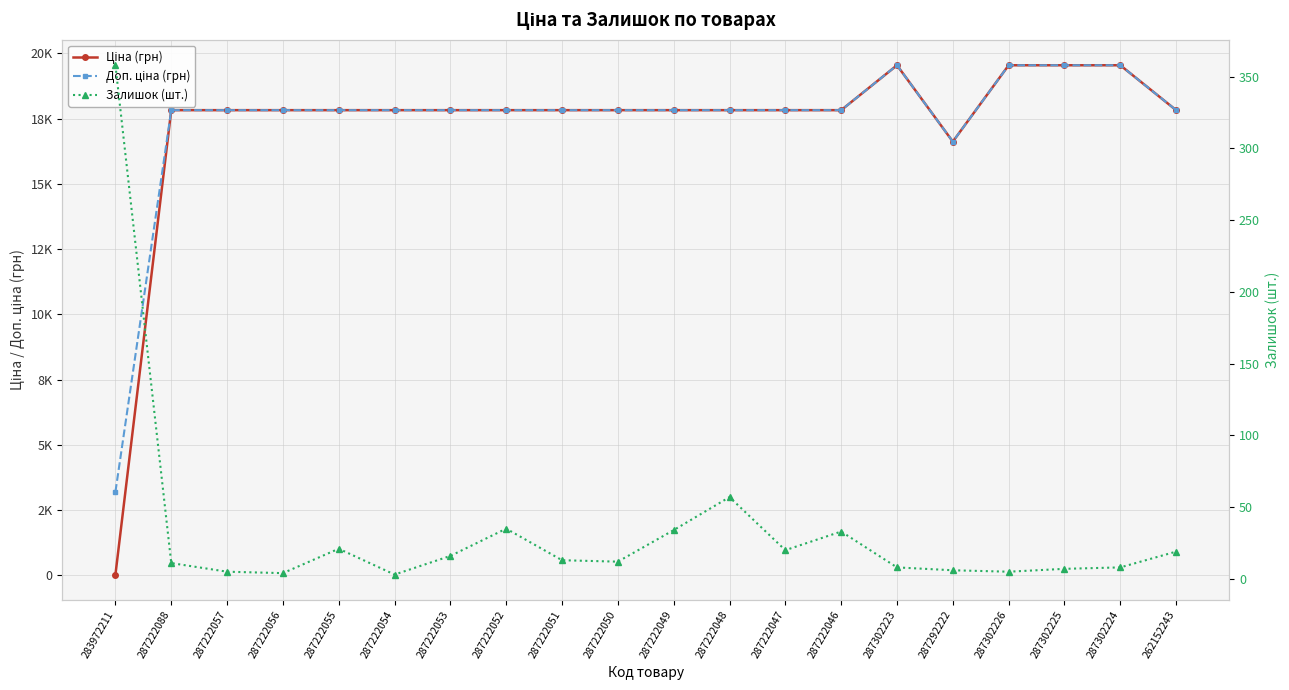

Reading left to right, extract all data points from this chart.

Ціна (грн): 283972211=32.0	287222088=17822.6	287222057=17822.6	287222056=17822.6	287222055=17822.6	287222054=17822.6	287222053=17822.6	287222052=17822.6	287222051=17822.6	287222050=17822.6	287222049=17822.6	287222048=17822.6	287222047=17822.6	287222046=17822.6	287302223=19542.7	287292222=16618.0	287302226=19542.7	287302225=19542.7	287302224=19542.7	262152243=17822.6
Доп. ціна (грн): 283972211=3205.0	287222088=17822.6	287222057=17822.6	287222056=17822.6	287222055=17822.6	287222054=17822.6	287222053=17822.6	287222052=17822.6	287222051=17822.6	287222050=17822.6	287222049=17822.6	287222048=17822.6	287222047=17822.6	287222046=17822.6	287302223=19542.7	287292222=16618.0	287302226=19542.7	287302225=19542.7	287302224=19542.7	262152243=17822.6
Залишок (шт.): 283972211=358.0	287222088=11.0	287222057=5.0	287222056=4.0	287222055=21.0	287222054=3.0	287222053=16.0	287222052=35.0	287222051=13.0	287222050=12.0	287222049=34.0	287222048=57.0	287222047=20.0	287222046=33.0	287302223=8.0	287292222=6.0	287302226=5.0	287302225=7.0	287302224=8.0	262152243=19.0